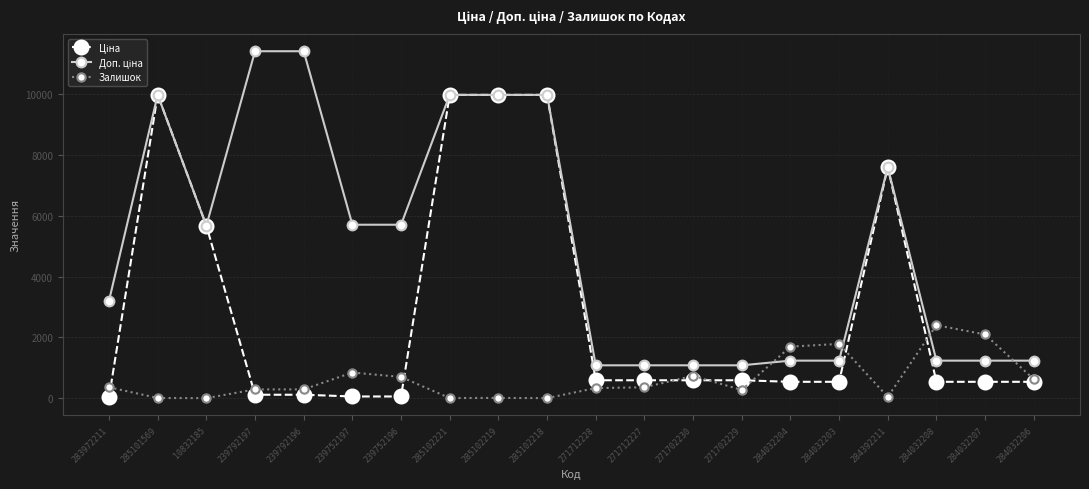

The Залишок series shows 318.8 at 271702230. True or false?

False